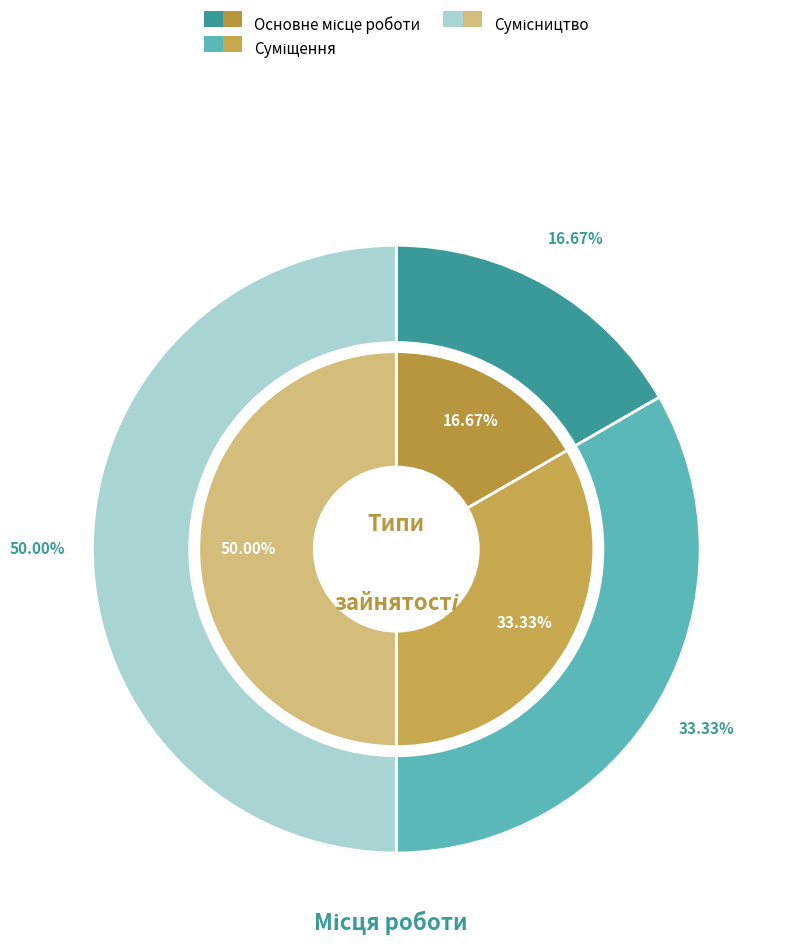

What is the largest slice in the pie chart?

Сумісництво